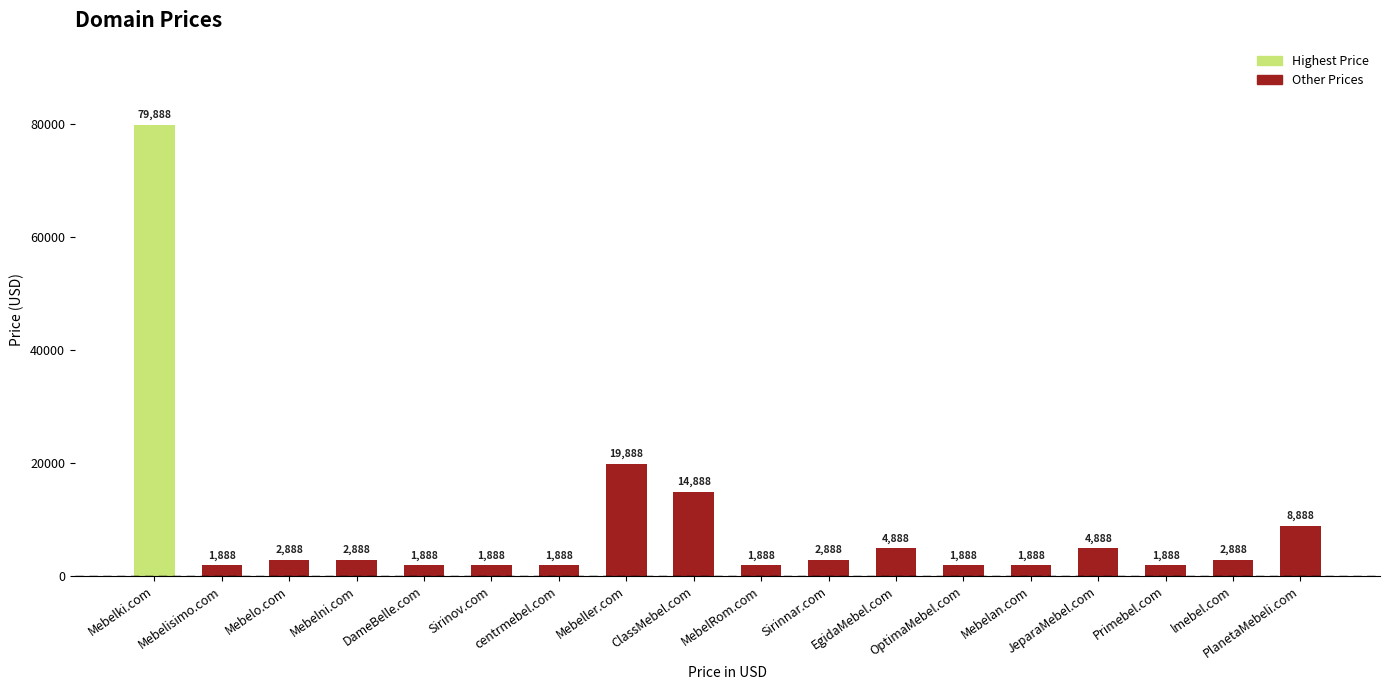

What is the minimum value shown in the chart?

1888